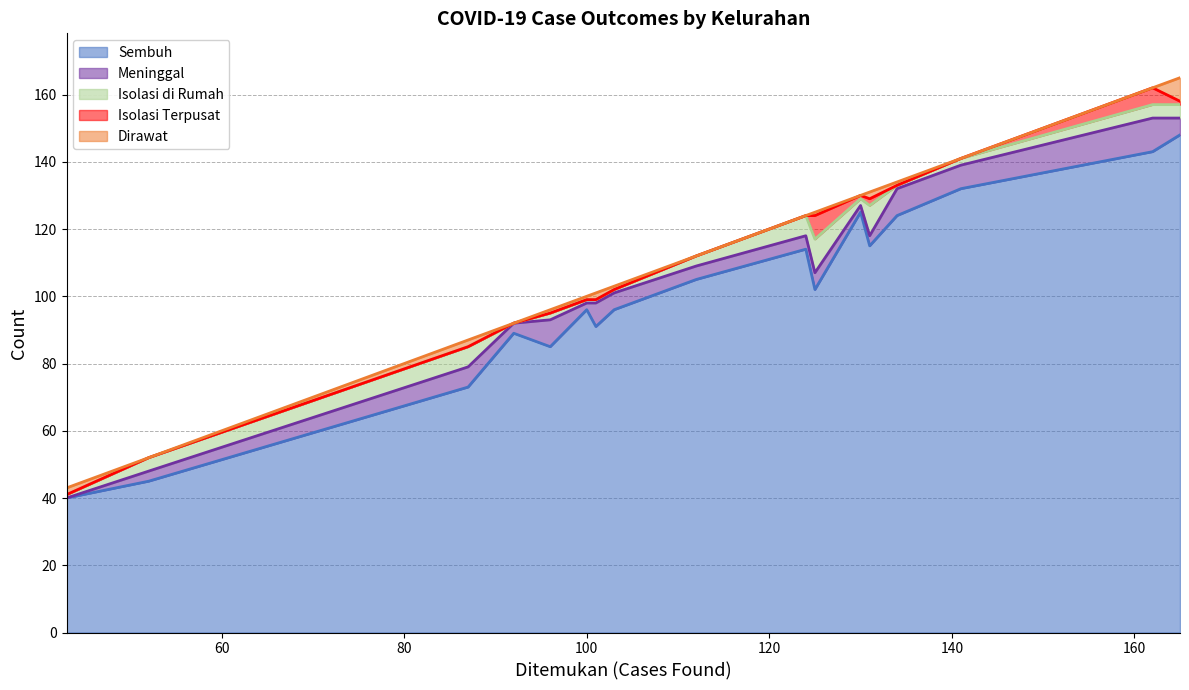

Which series ends up on top after the final intersection of Isolasi Terpusat and Dirawat?

Dirawat